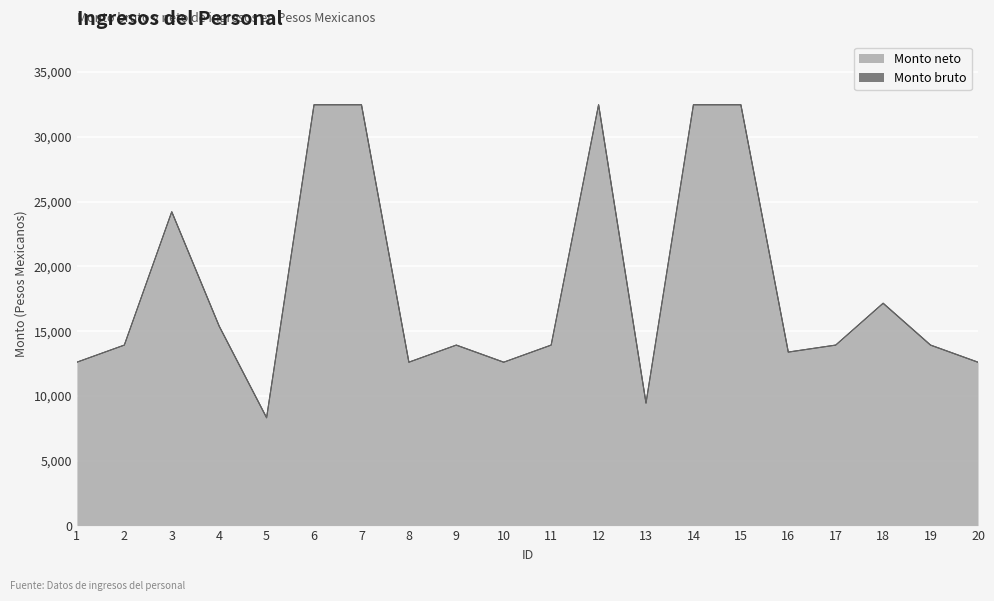

Rank the series by their maximum value, from lowest to highest.

Monto bruto, Monto neto